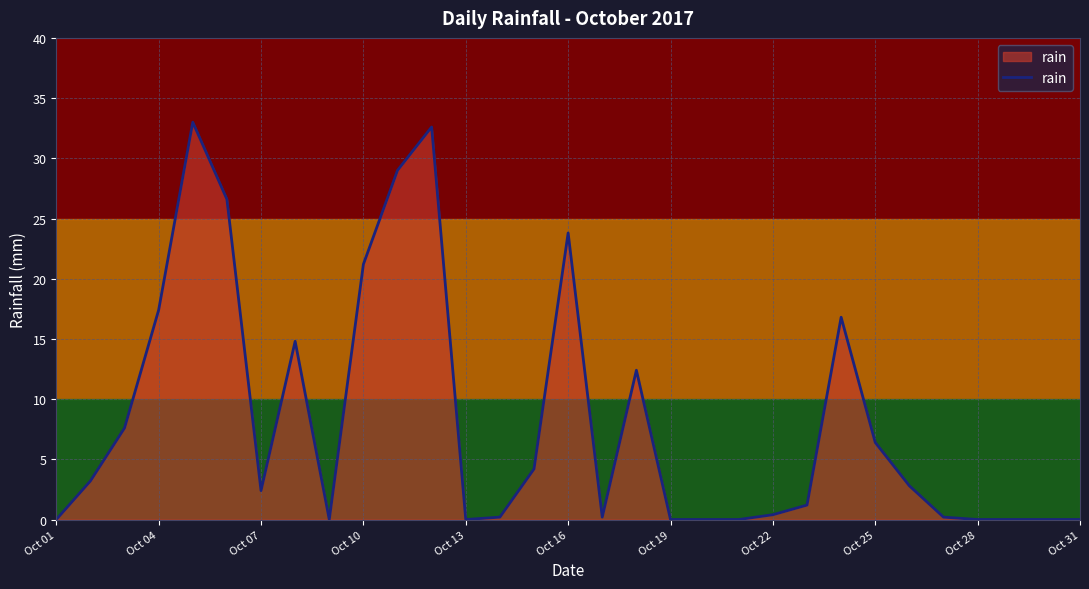

True or false: rain has a value of 0.4 at Oct 22.

True